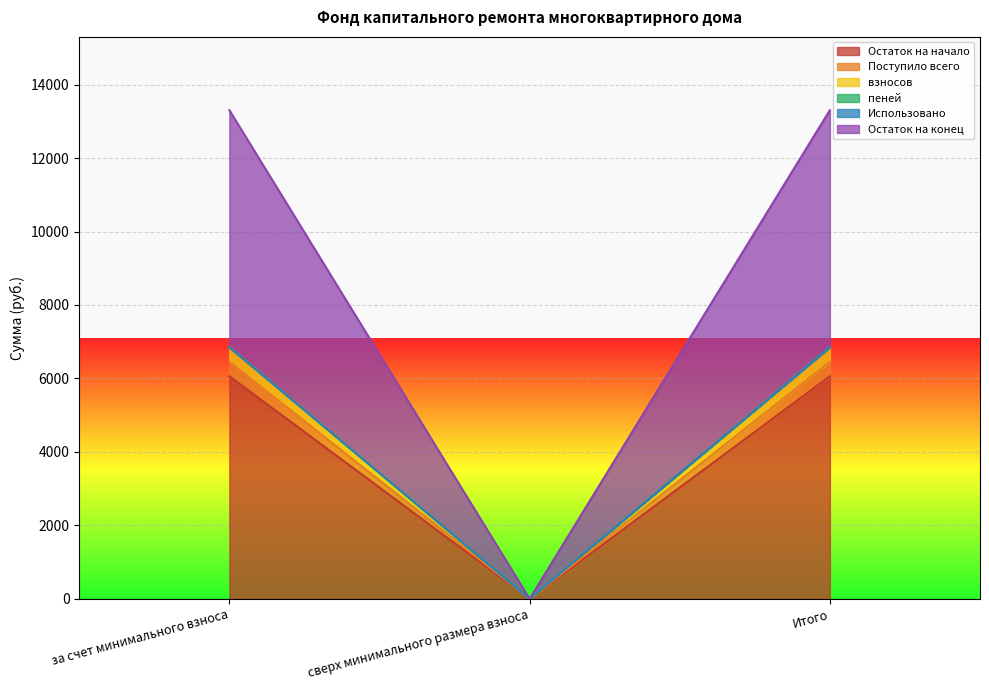

Rank the categories by взносов value from lowest to highest.

сверх минимального размера взноса, за счет минимального взноса, Итого